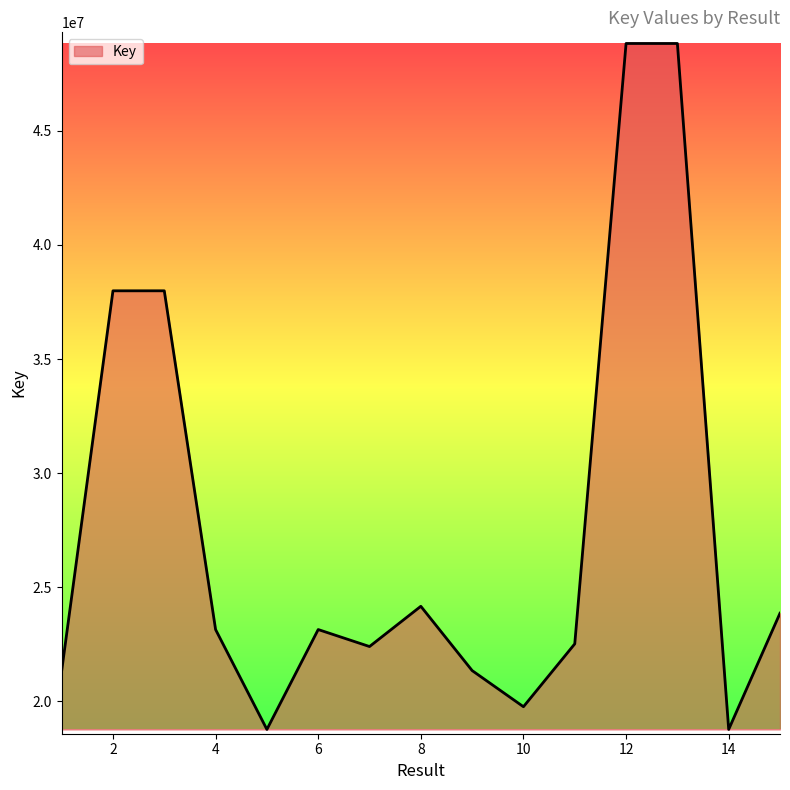

What is the difference between the maximum and minimum values?

30066231